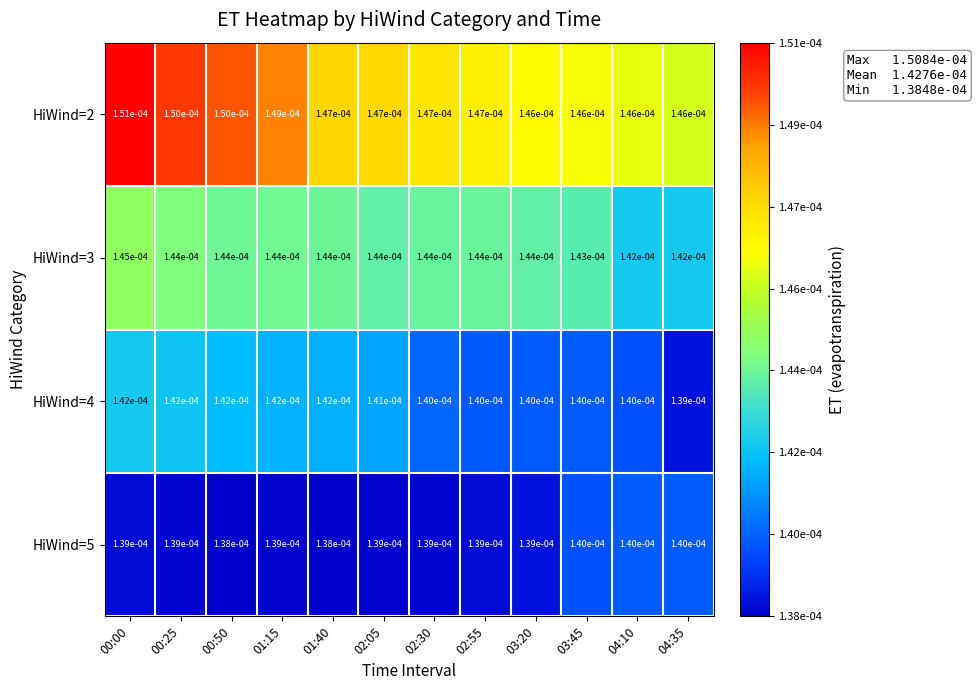

Is the value of HiWind=2 at 02:05 greater than the value of HiWind=3 at 03:20?

Yes